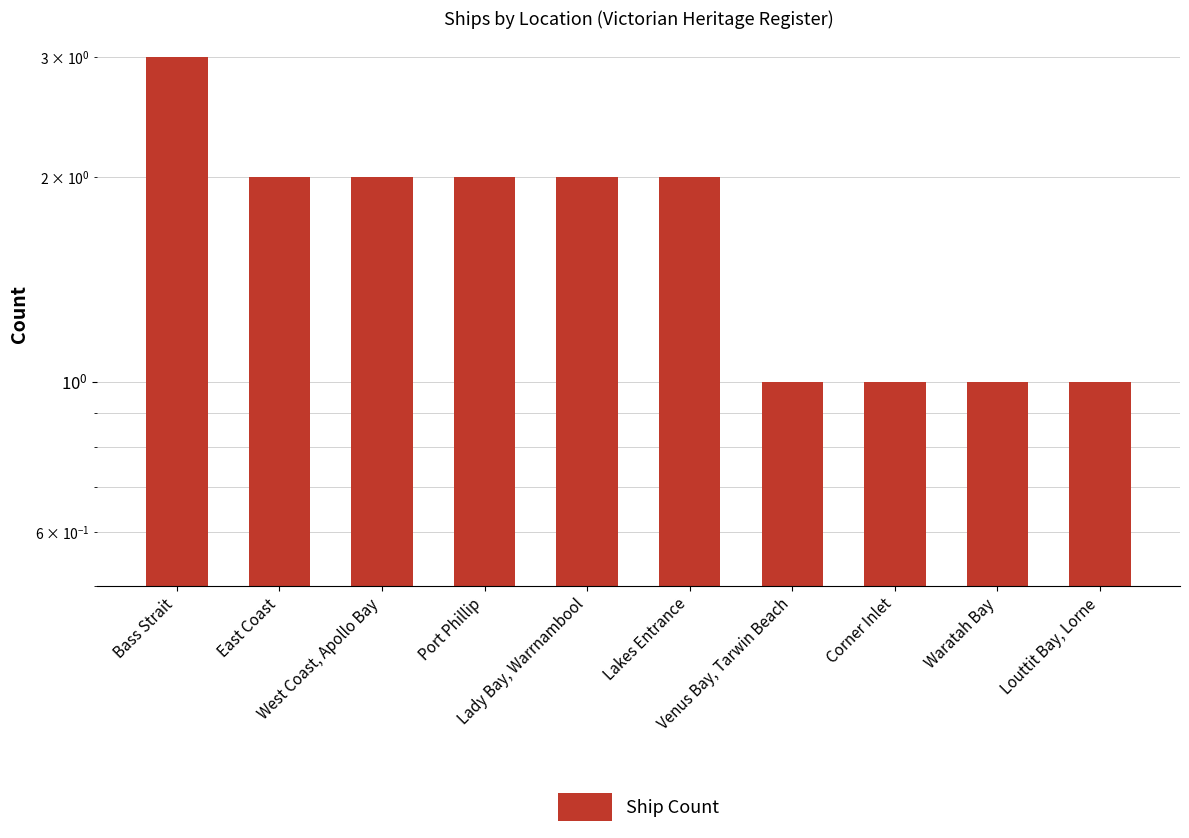

Which category has the highest value across all series?

Bass Strait